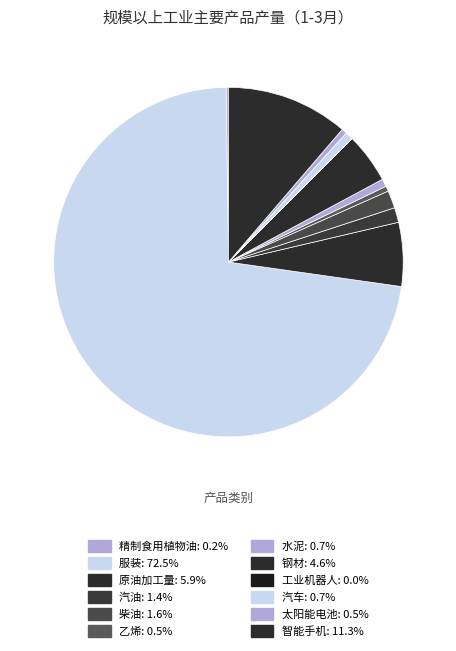

What percentage is the 柴油 slice, to the nearest percent?

2%